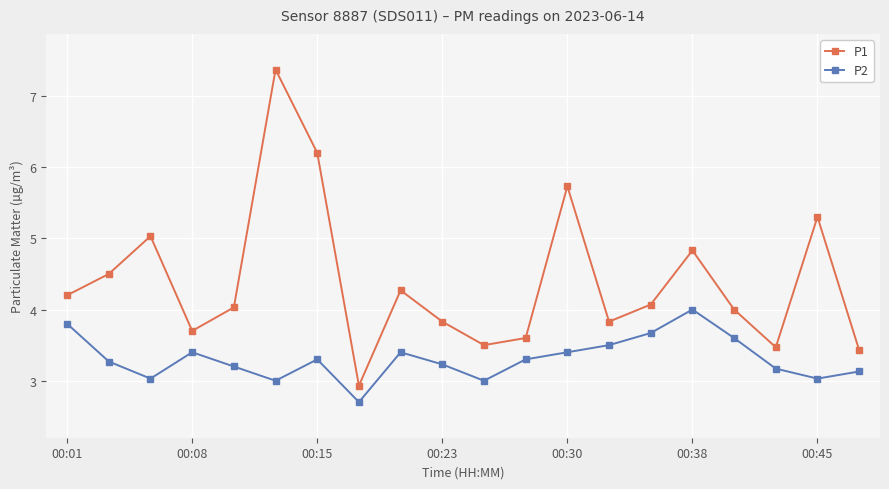

List the series in order of their overall mean, highest first.

P1, P2